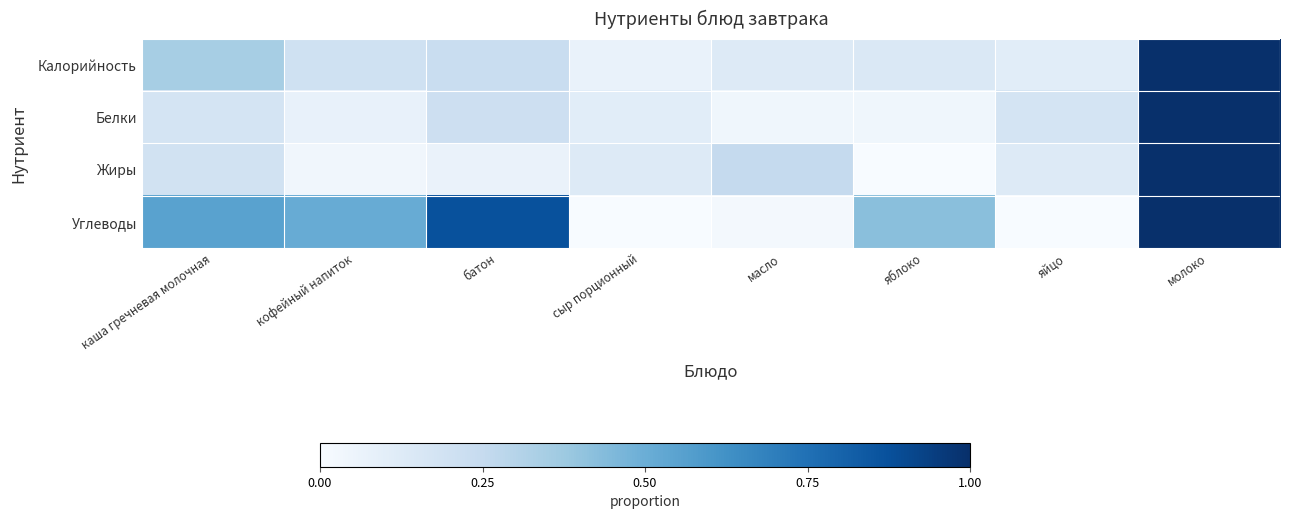

Which label corresponds to the largest value in the chart?

молоко